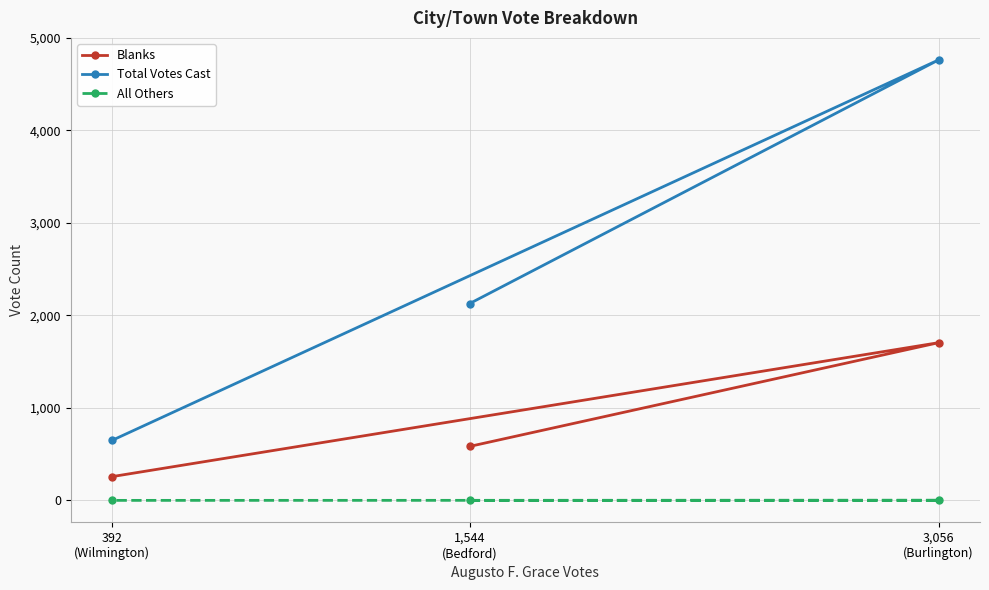

Reading right to left, transcribe all the data shown in this chart.

Blanks: 392
(Wilmington)=257	3,056
(Burlington)=1705	1,544
(Bedford)=583
Total Votes Cast: 392
(Wilmington)=649	3,056
(Burlington)=4762	1,544
(Bedford)=2127
All Others: 392
(Wilmington)=0	3,056
(Burlington)=1	1,544
(Bedford)=0